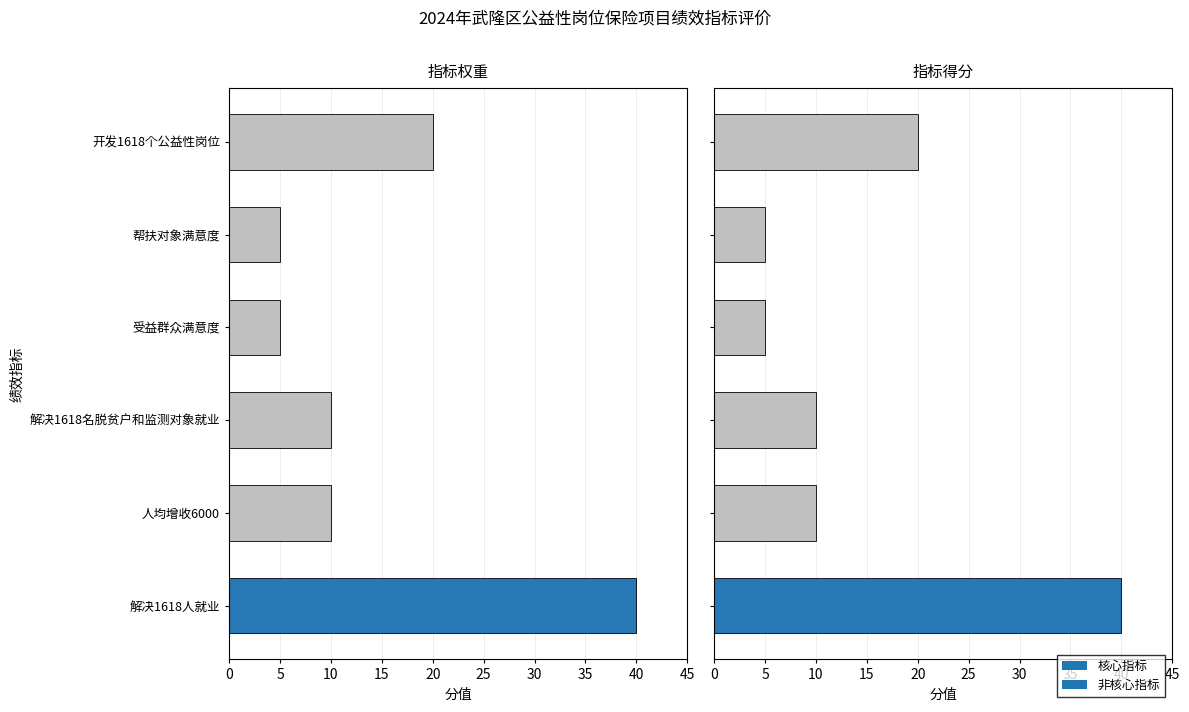

What is the sum of the 指标得分 values at 解决1618人就业 and 帮扶对象满意度?

45